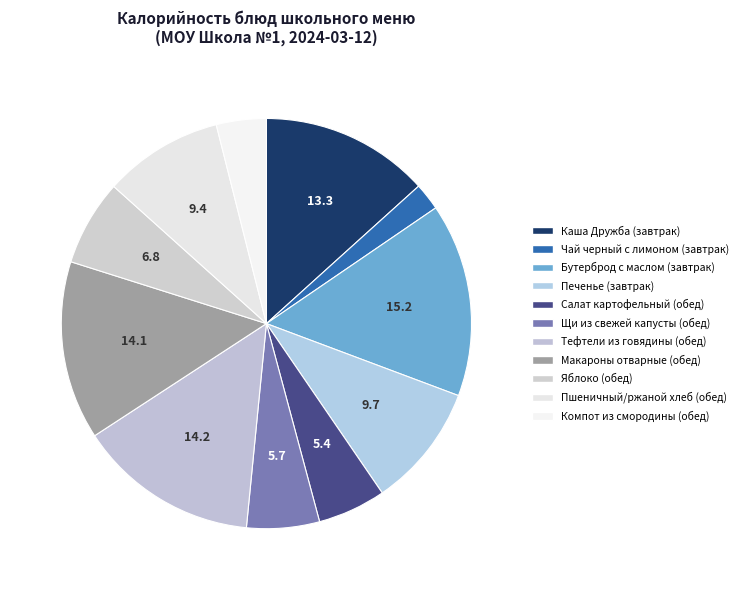

To the nearest percent, what is the difference between the largest and smallest slice percentages?

13%